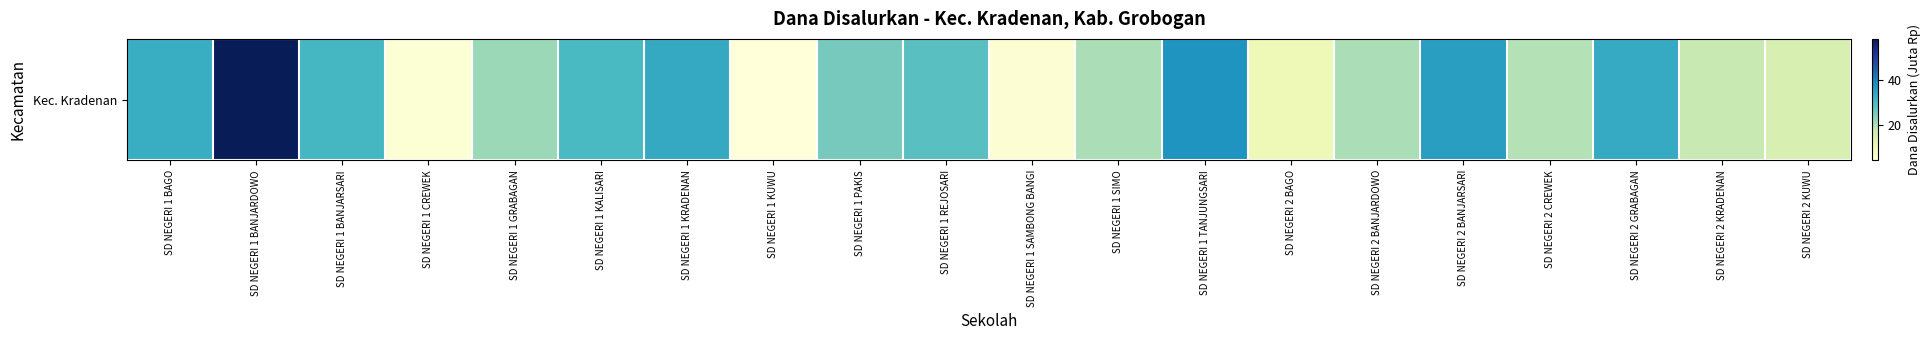

What is the greatest value displayed?

58.5